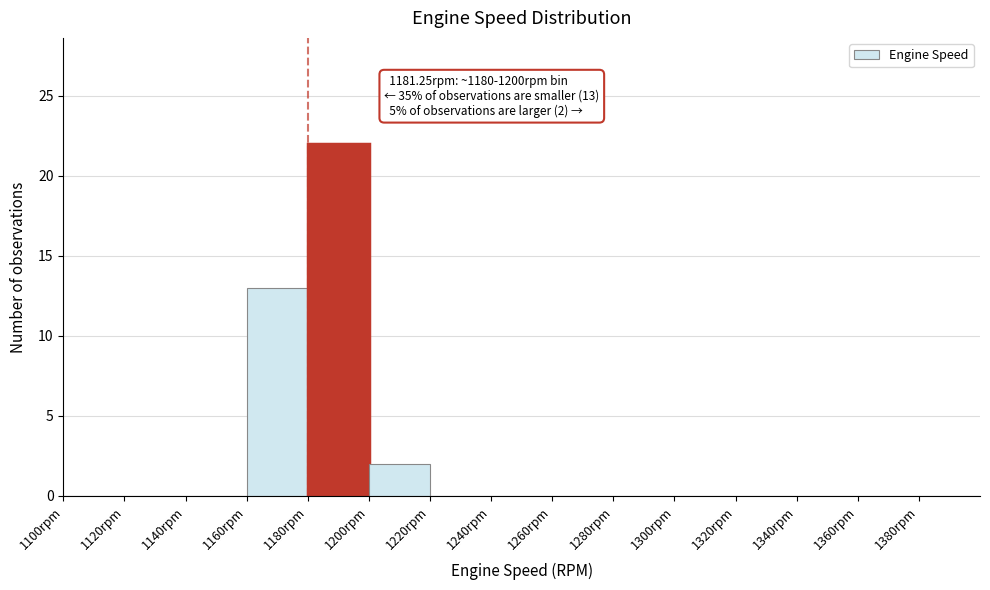

Over which range of the x-axis is the bar tallest?

1180 to 1200